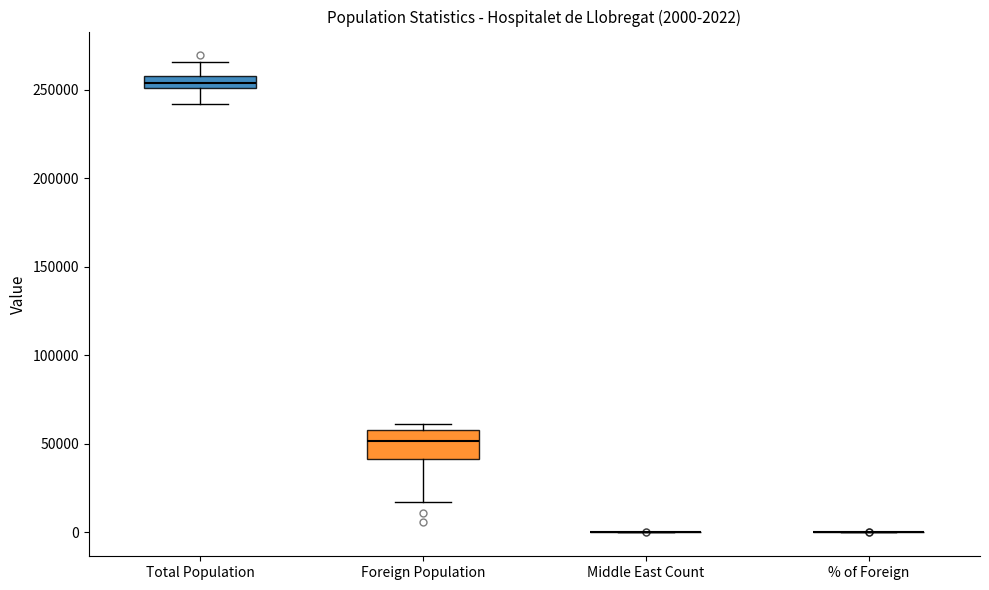

Comparing the boxes themselves (not the whiskers), which one is the tallest?

Foreign Population